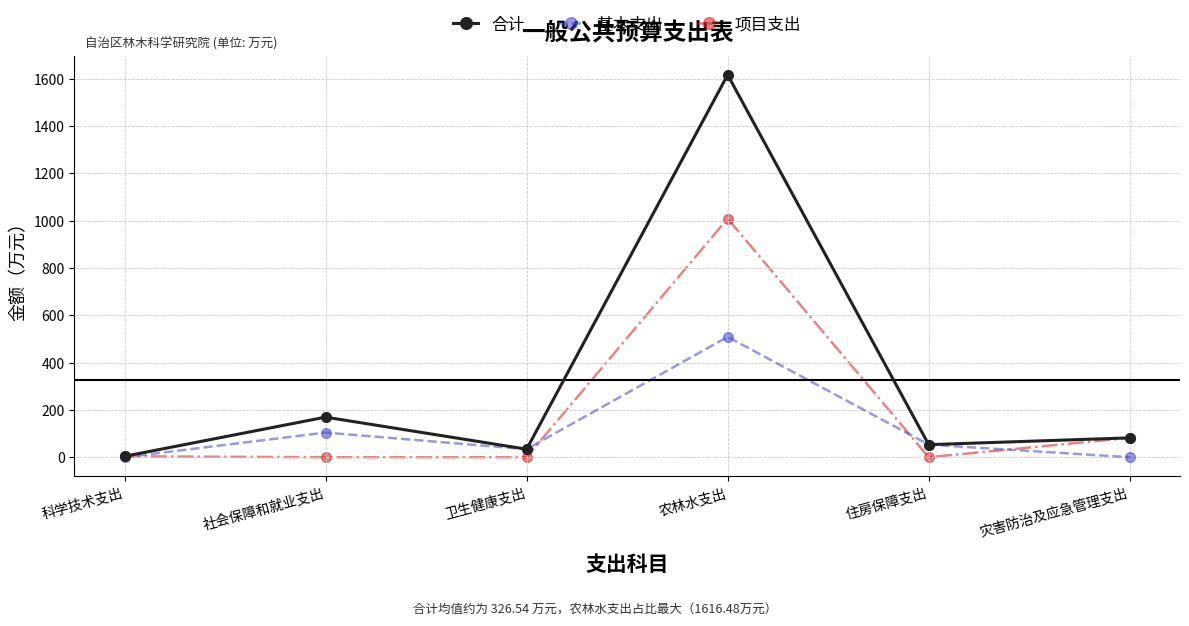

Which label corresponds to the largest value in the chart?

农林水支出